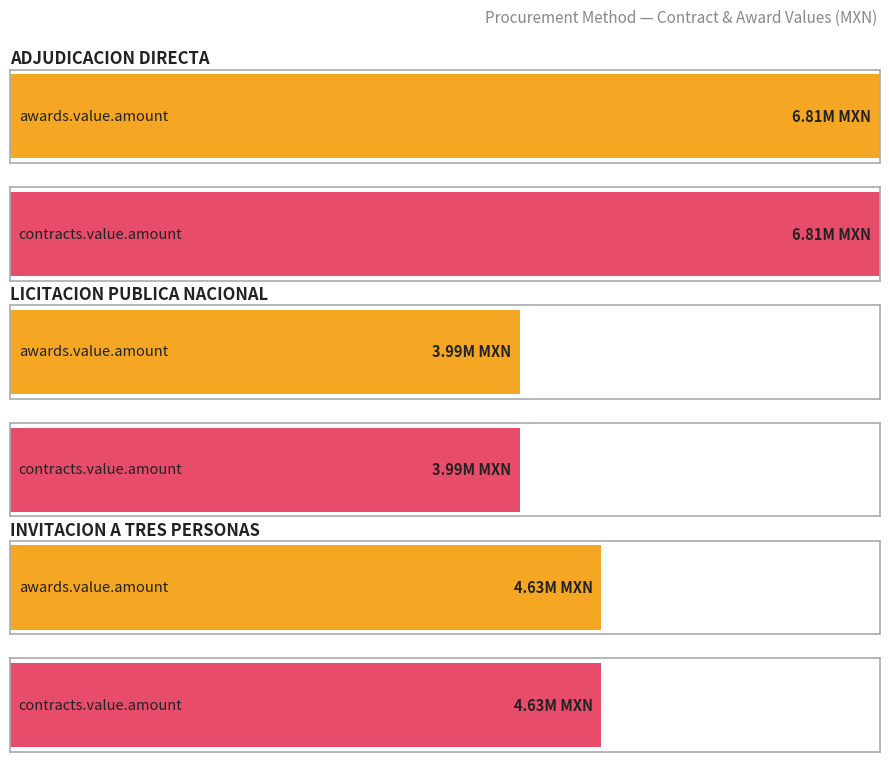

Between 5 and 12, which is larger?

12